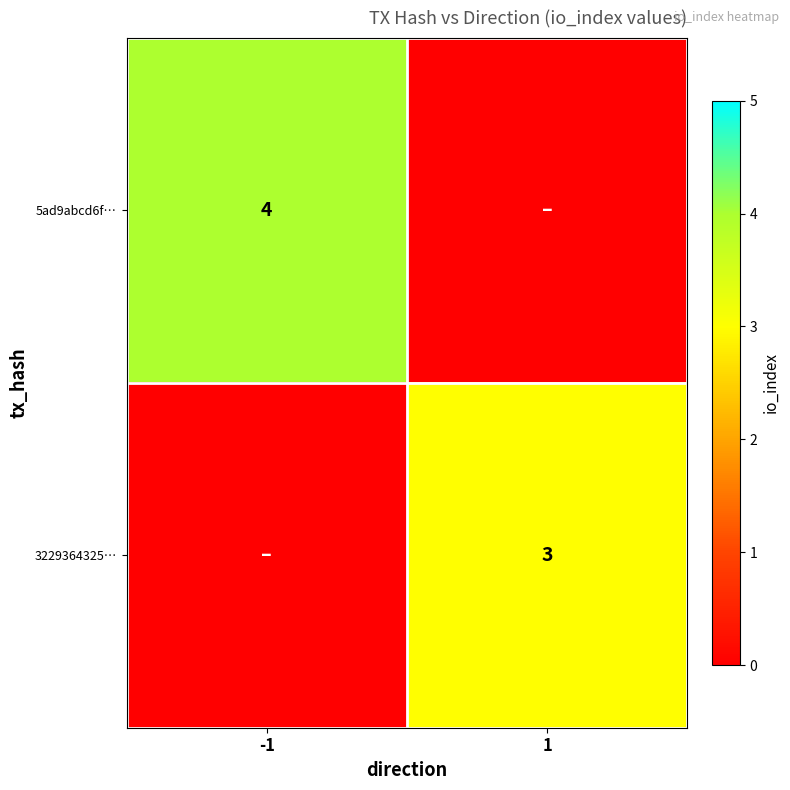

True or false: 3229364325… has a value of 1 at 1.

False